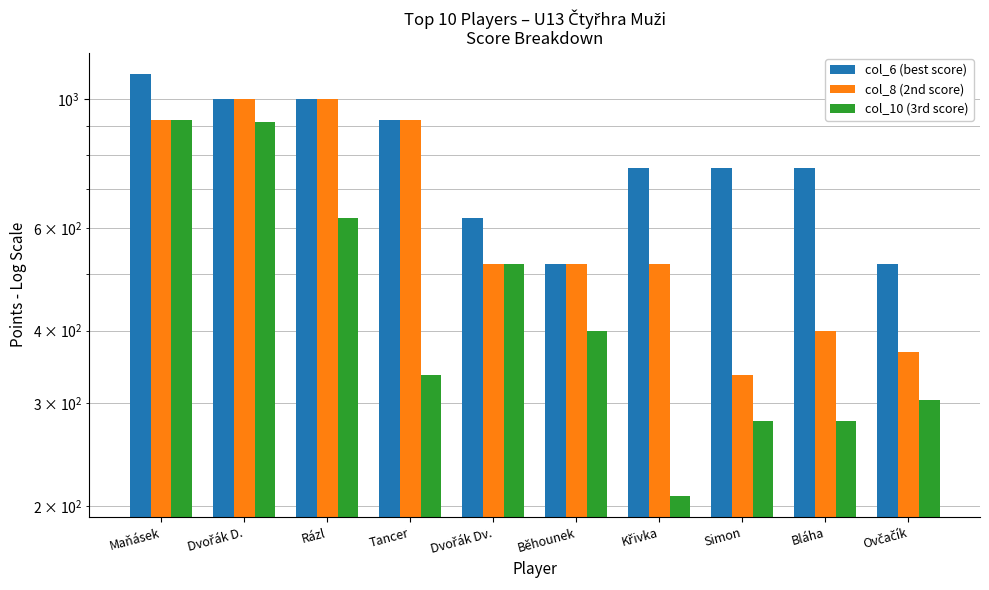

Reading left to right, transcribe all the data shown in this chart.

col_6 (best score): Maňásek=1104	Dvořák D.=1000	Rázl=1000	Tancer=920	Dvořák Dv.=624	Běhounek=520	Křivka=760	Simon=760	Bláha=760	Ovčačík=520
col_8 (2nd score): Maňásek=920	Dvořák D.=1000	Rázl=1000	Tancer=920	Dvořák Dv.=520	Běhounek=520	Křivka=520	Simon=336	Bláha=400	Ovčačík=368
col_10 (3rd score): Maňásek=920	Dvořák D.=912	Rázl=624	Tancer=336	Dvořák Dv.=520	Běhounek=400	Křivka=208	Simon=280	Bláha=280	Ovčačík=304